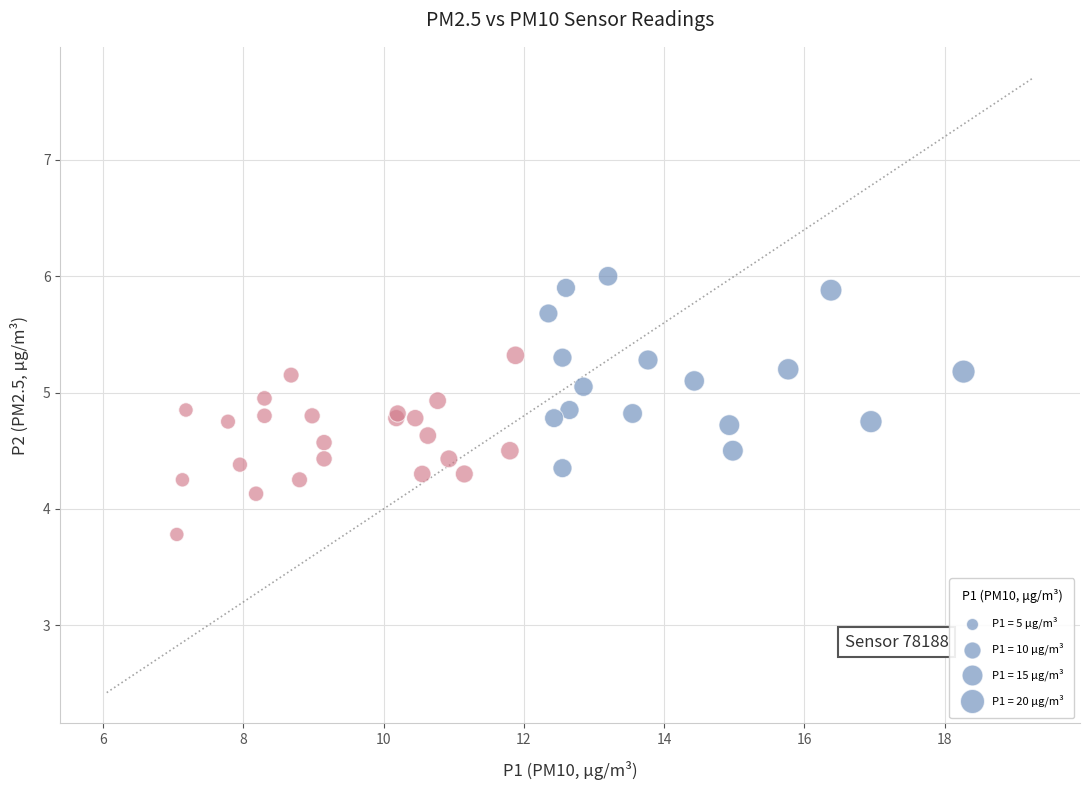

What Y value in the scatter plot is closest to 4?

4.1